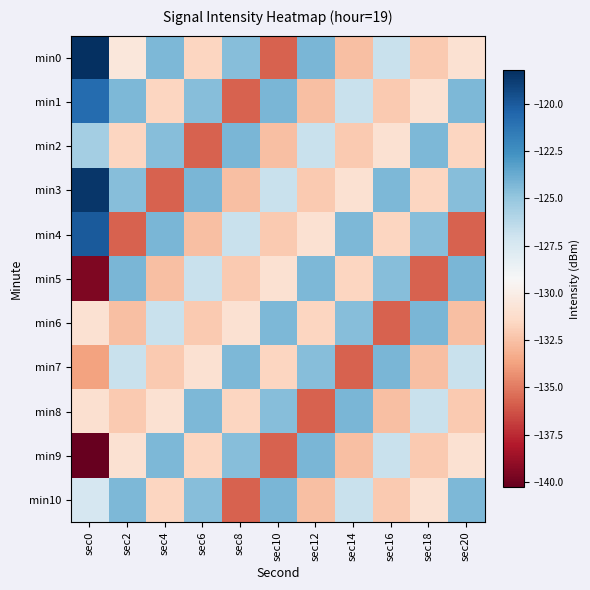

At which category is the sum across all series the highest?

sec0